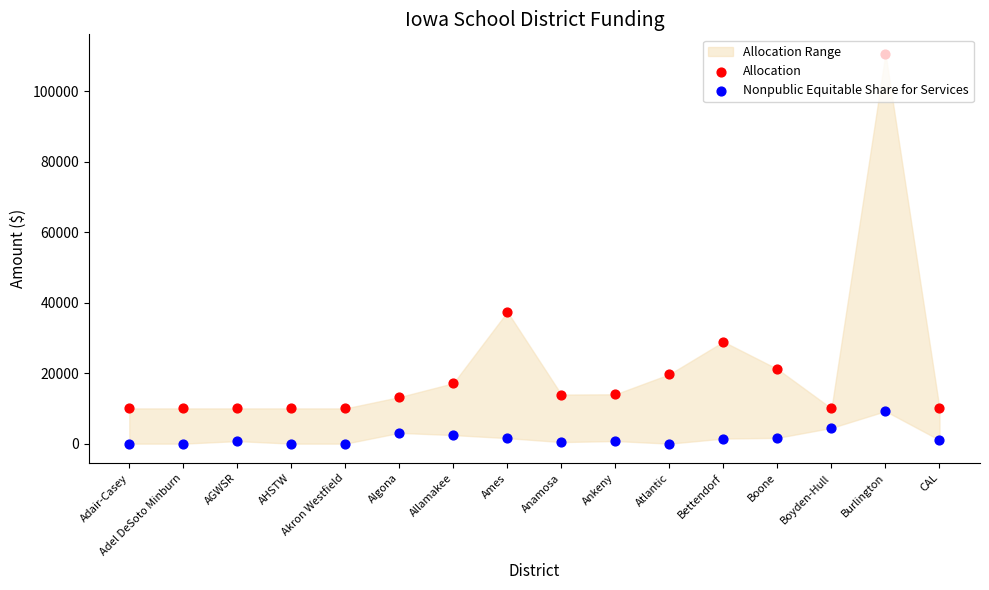

Which series has the largest Y range (max minus min)?

Allocation